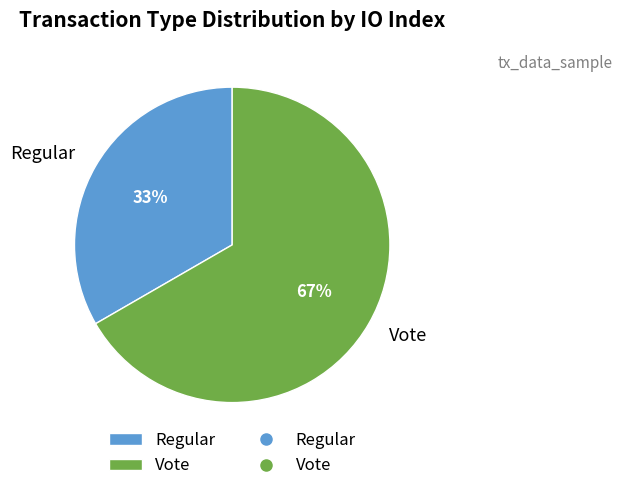

Which slice is the largest?

Vote